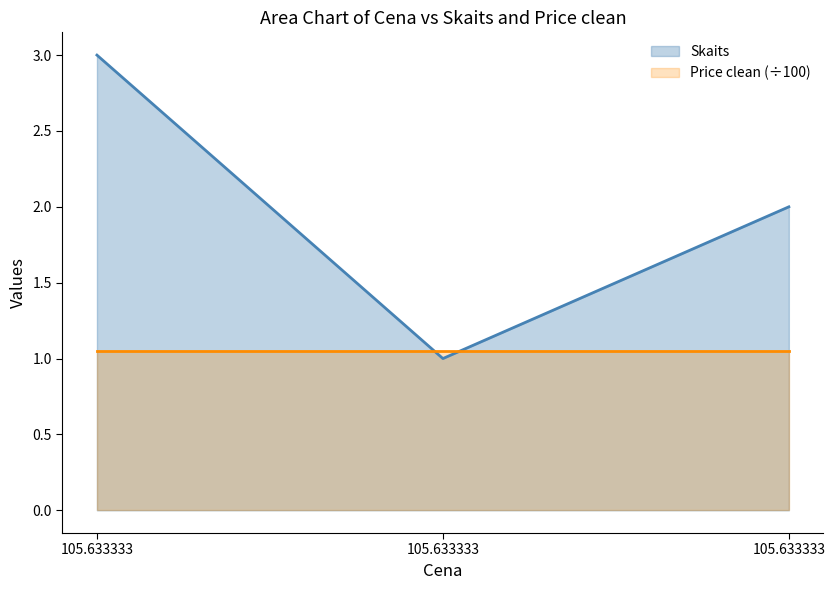

Which category has the highest value across all series?

105.633333